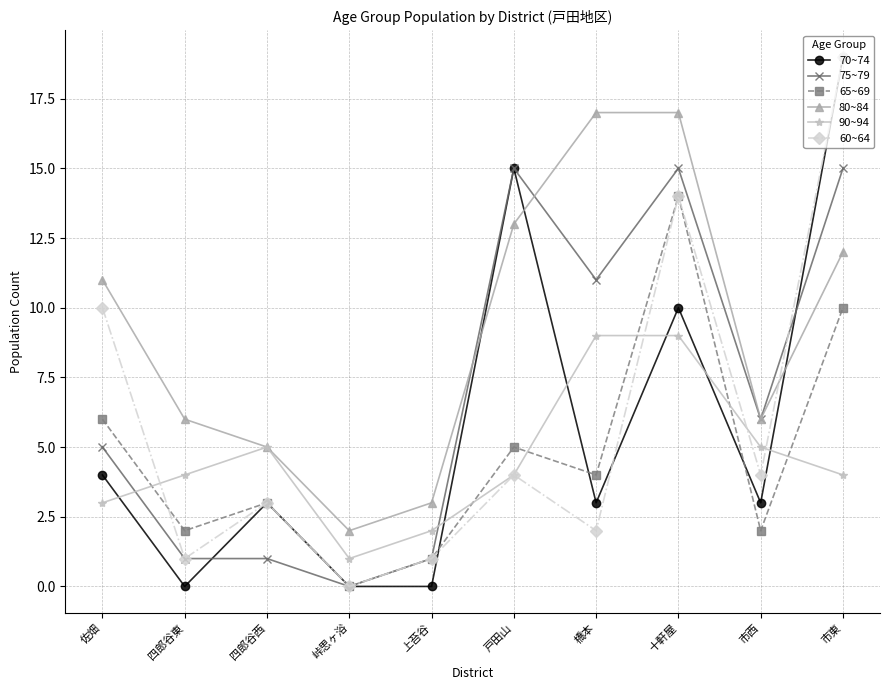

How many categories are shown in the chart?

10